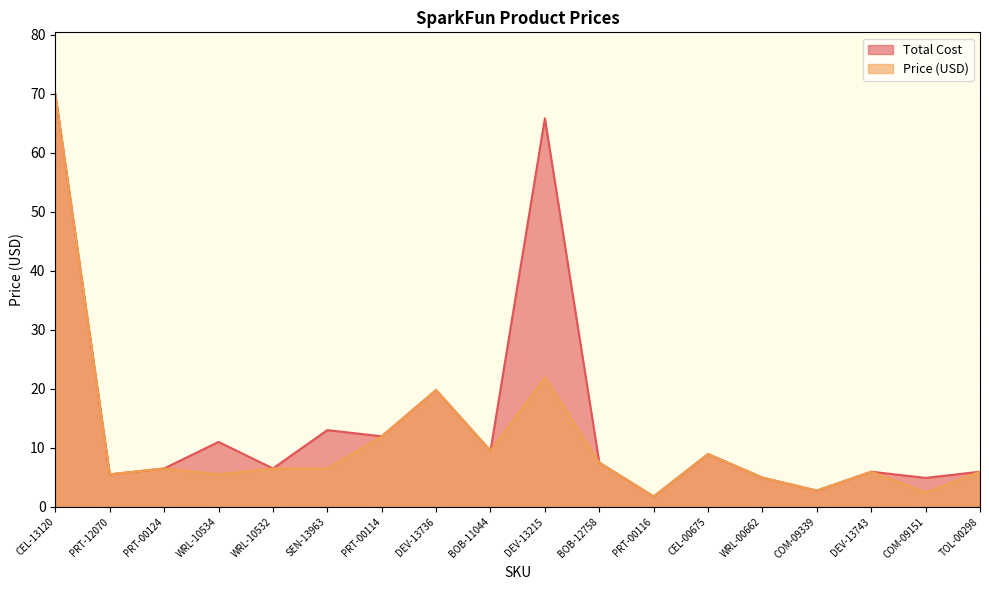

Rank the series by their average value, from lowest to highest.

Price (USD), Total Cost